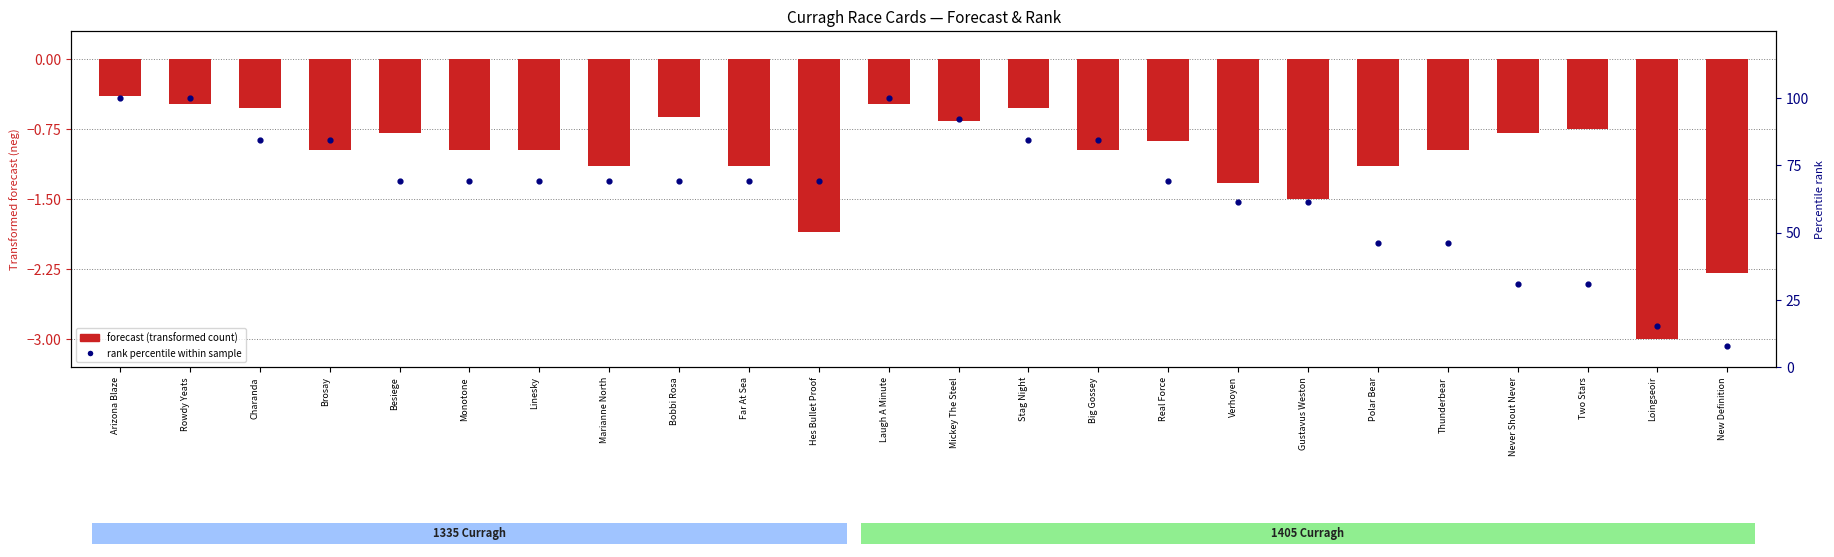

Which series reaches the maximum Y coordinate?

rank percentile within sample